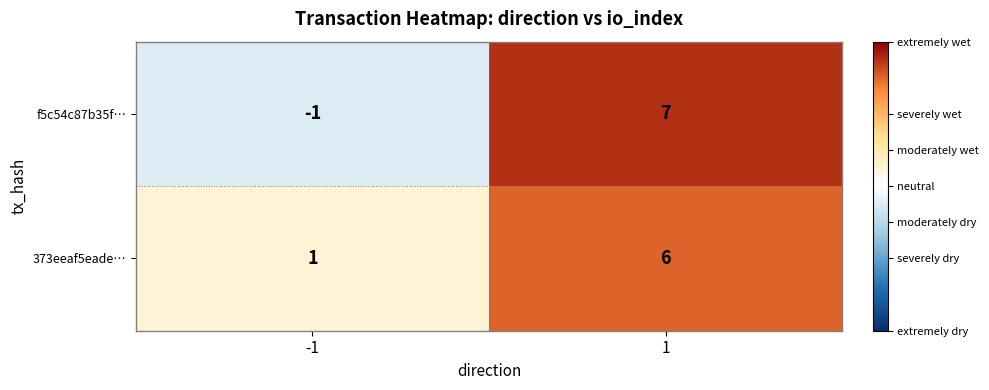

True or false: f5c54c87b35f… has a value of 2 at 1.

False